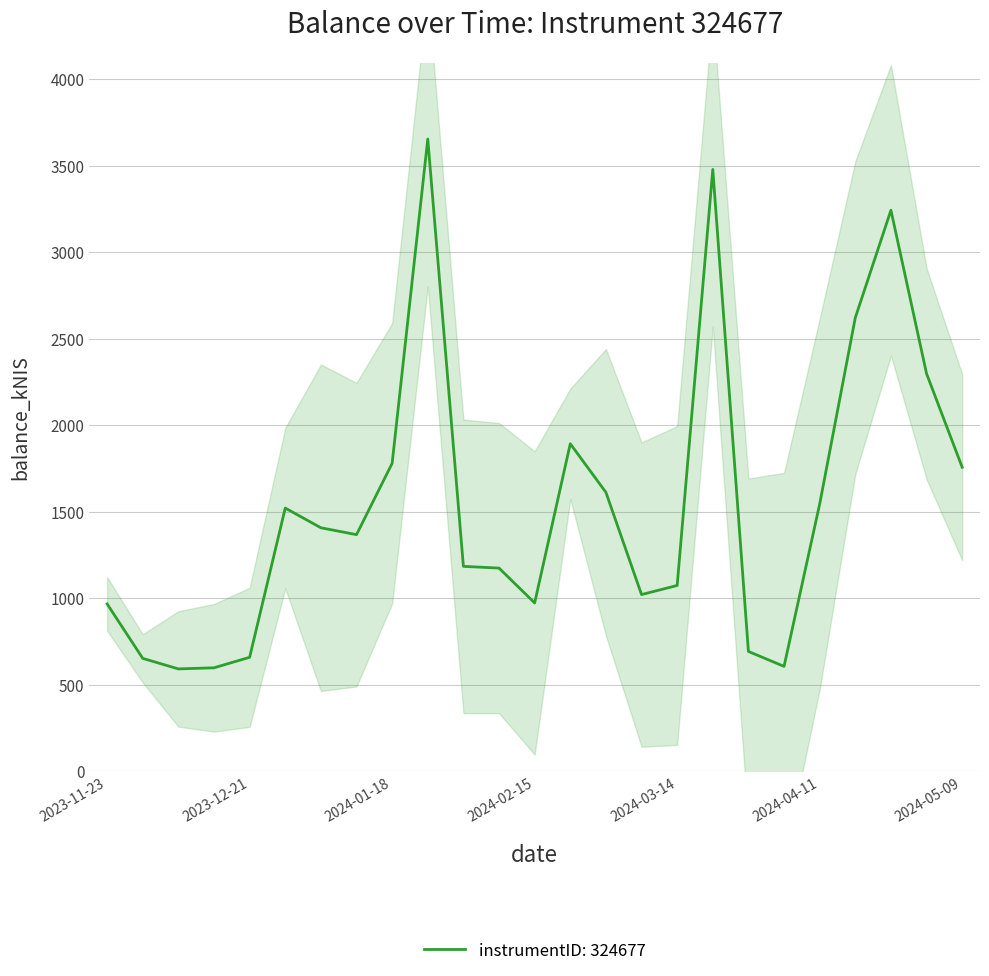

What is the difference between the values at 2024-04-18 and 2024-03-21?

857.1